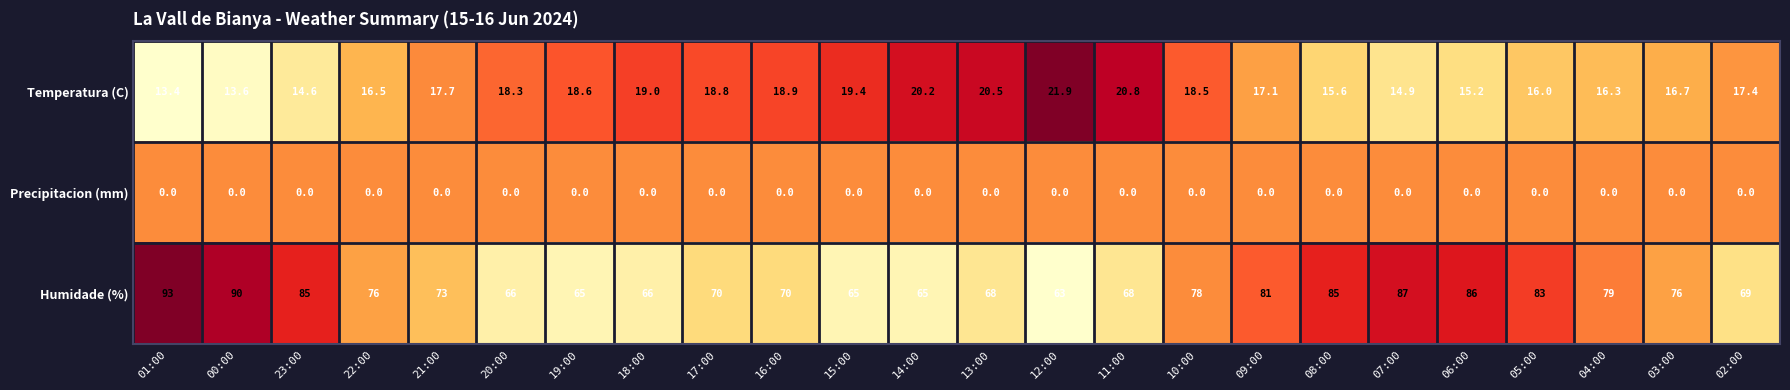

What is the minimum value for Humidade (%)?

63.0